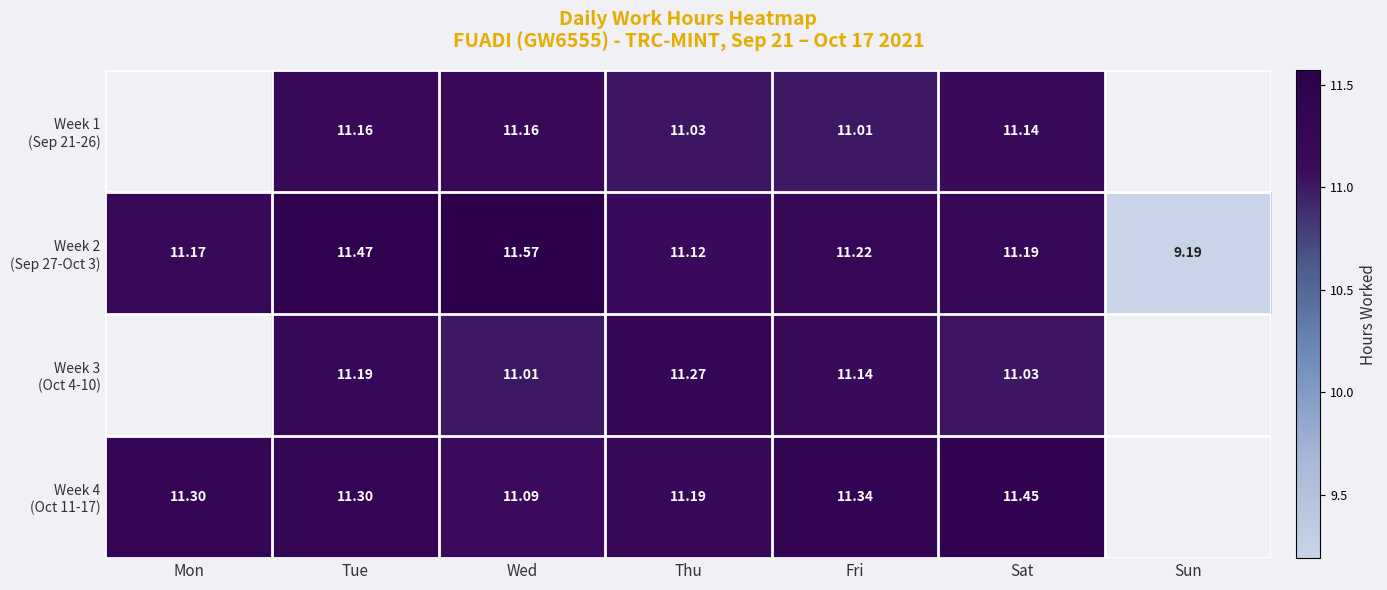

What is the sum of the Week 2 (Sep 27-Oct 3) values at Mon and Sun?

20.4